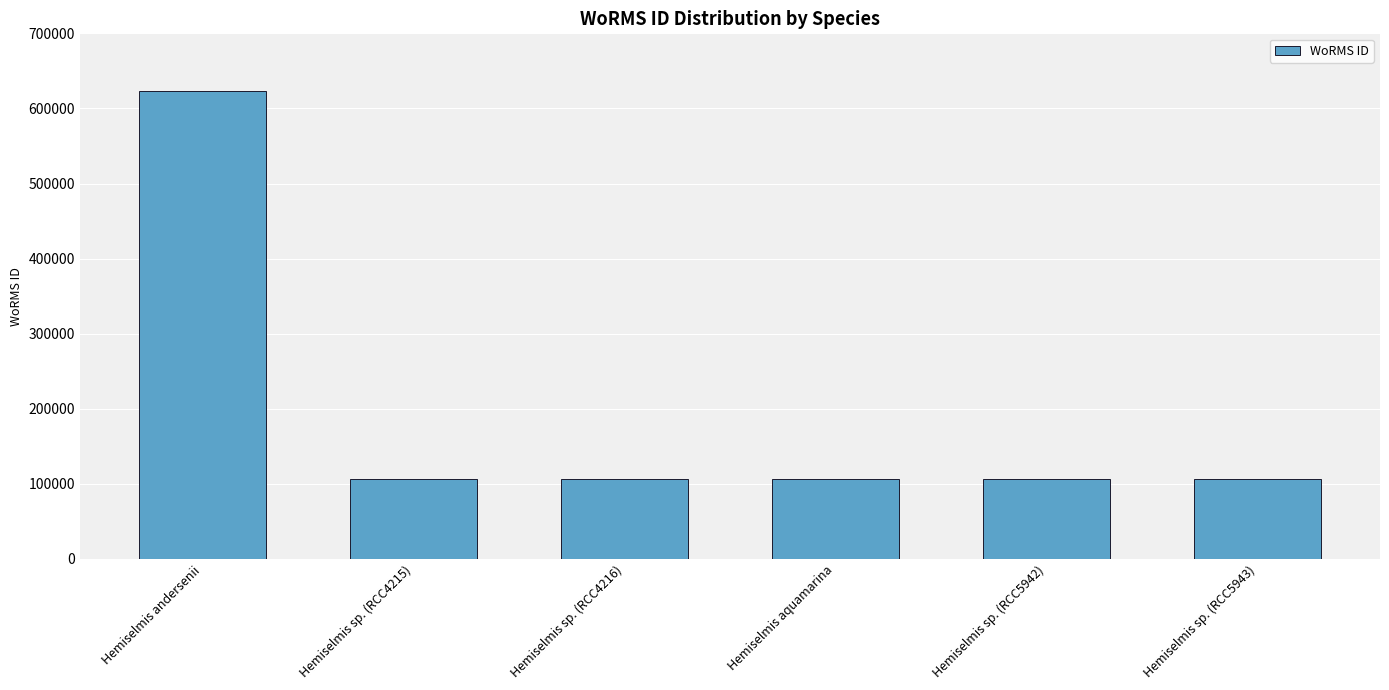

True or false: the data shows 106287 at Hemiselmis sp. (RCC4216).

True